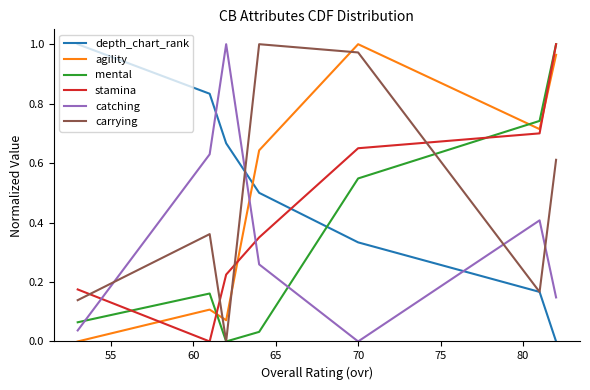

How many intersections are there between carrying and catching?

4